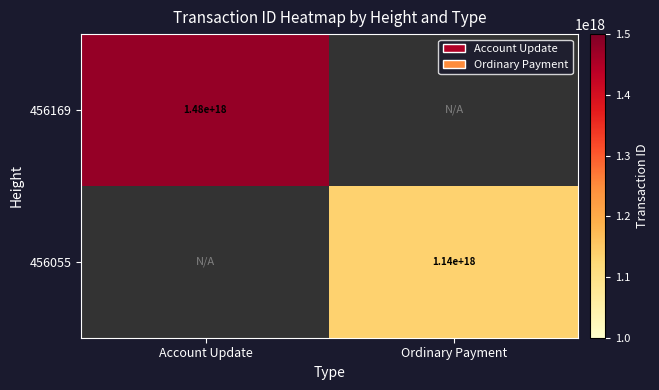

What is the smallest value displayed?

1136202536464044800.0